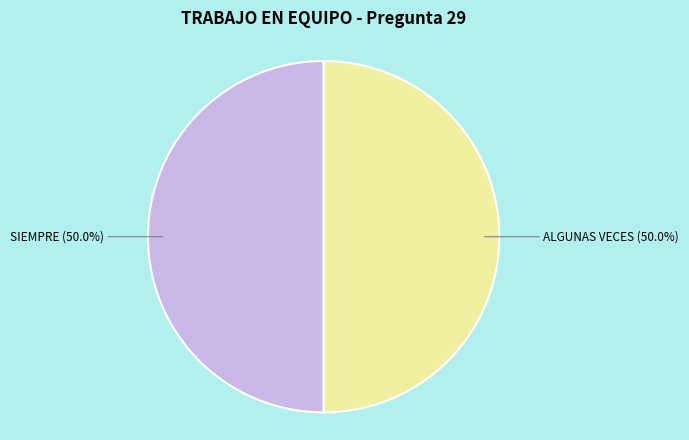

How much of the chart is everything except SIEMPRE?

50.0%